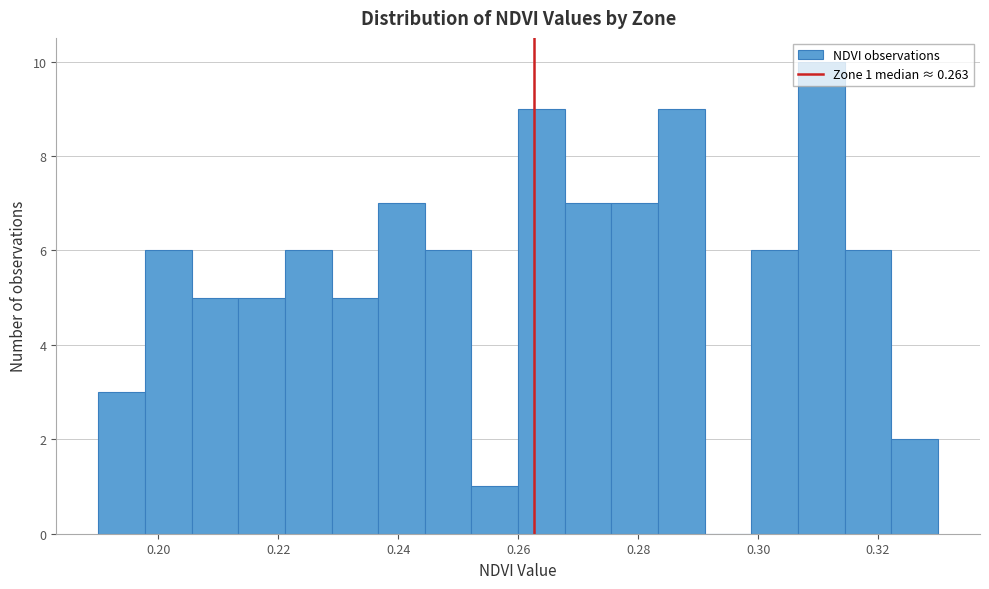

Read against the x-axis, roughly where is the centre of the tallest bar?

0.310